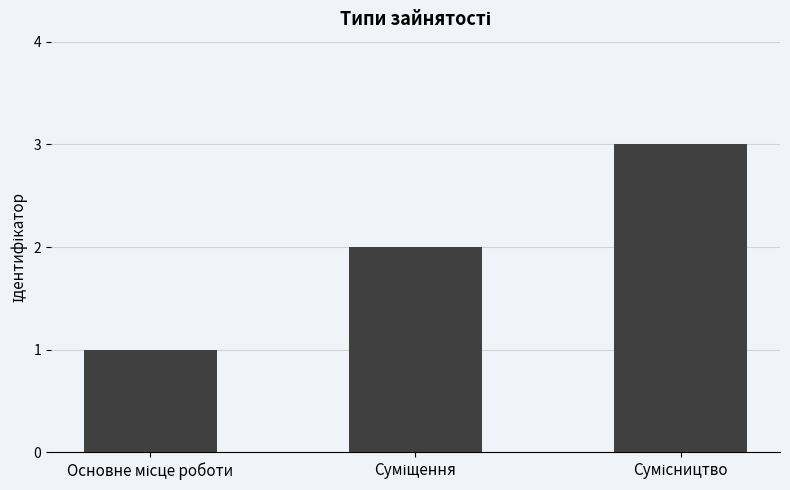

What is the sum of all values?

6